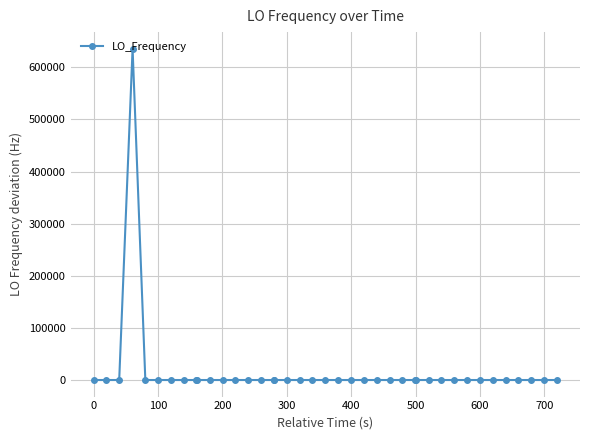

What is the sum of all values?

635694.1